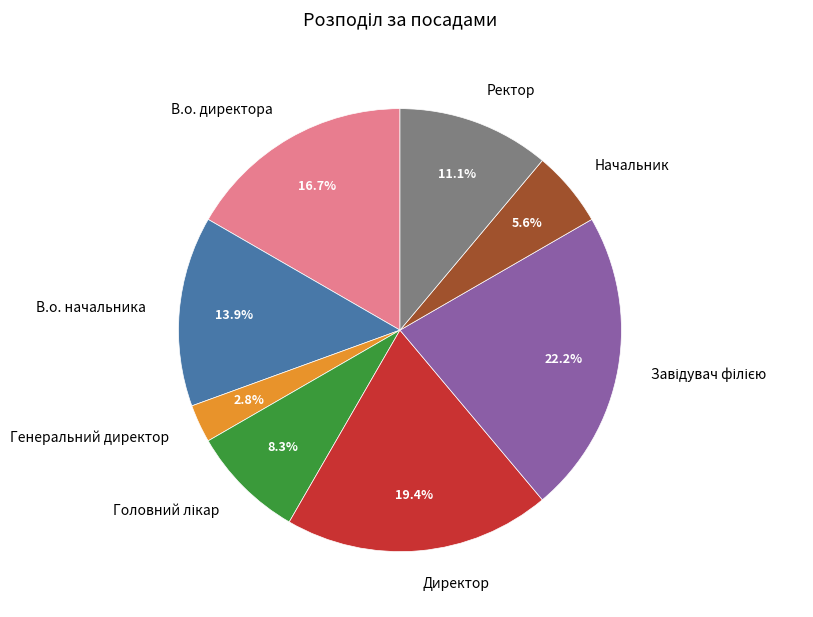

Combined, what portion of the pie is Генеральний директор and Ректор?

13.9%